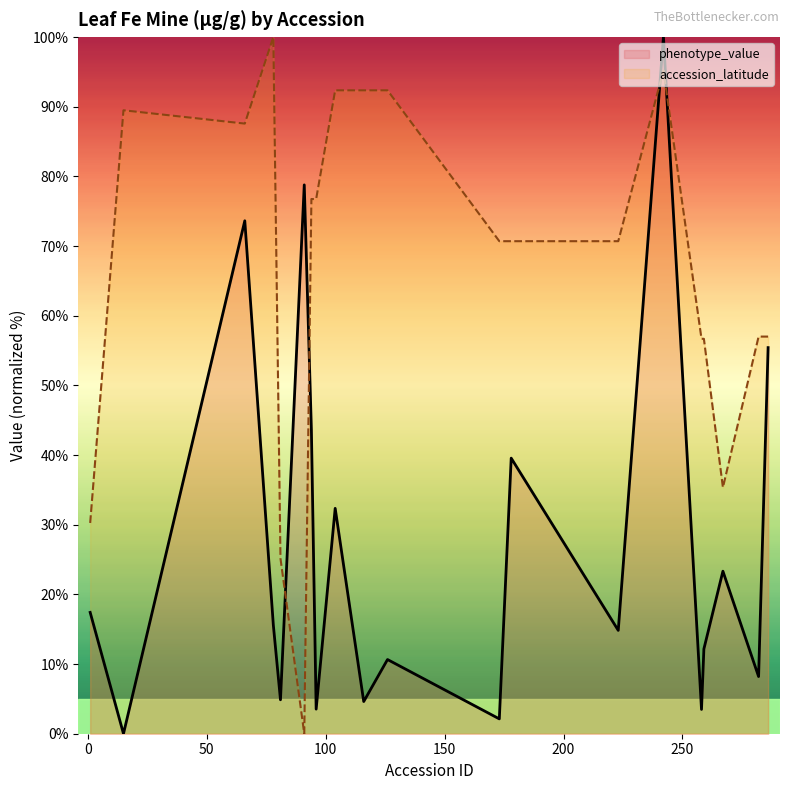

How many lines are shown in the chart?

2